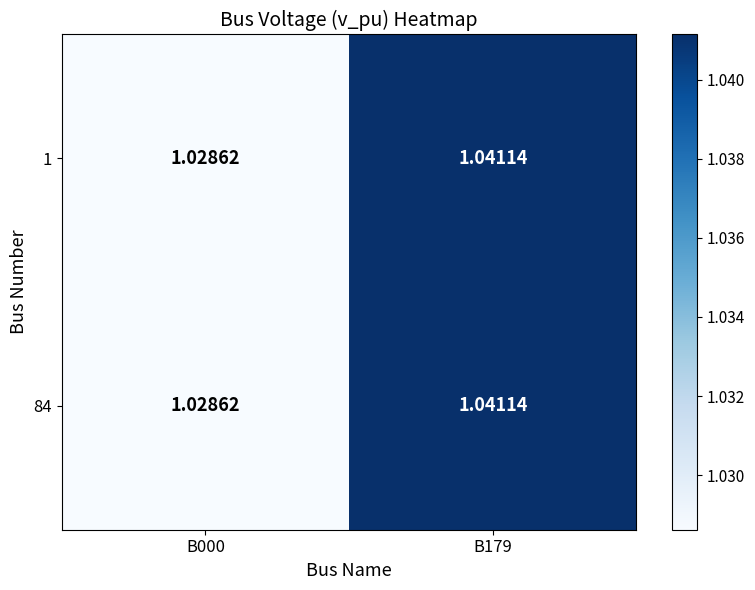

Reading right to left, transcribe all the data shown in this chart.

1: B179=1.0	B000=1.0
84: B179=1.0	B000=1.0